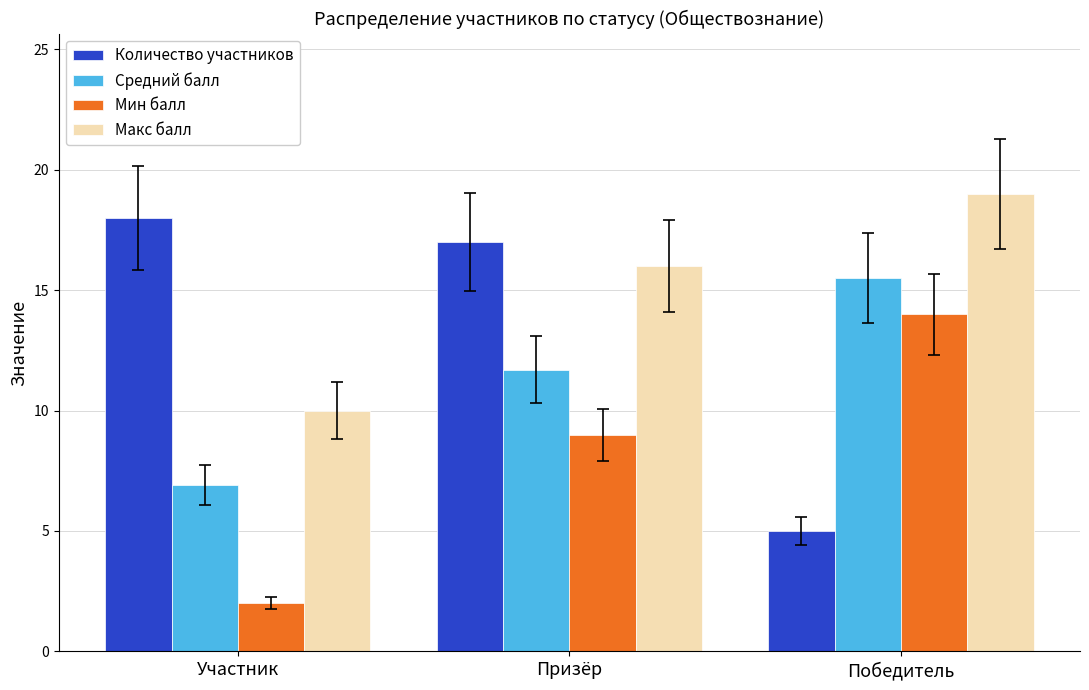

Reading left to right, transcribe all the data shown in this chart.

Количество участников: 18.0	17.0	5.0
Средний балл: 6.9	11.7	15.5
Мин балл: 2.0	9.0	14.0
Макс балл: 10.0	16.0	19.0